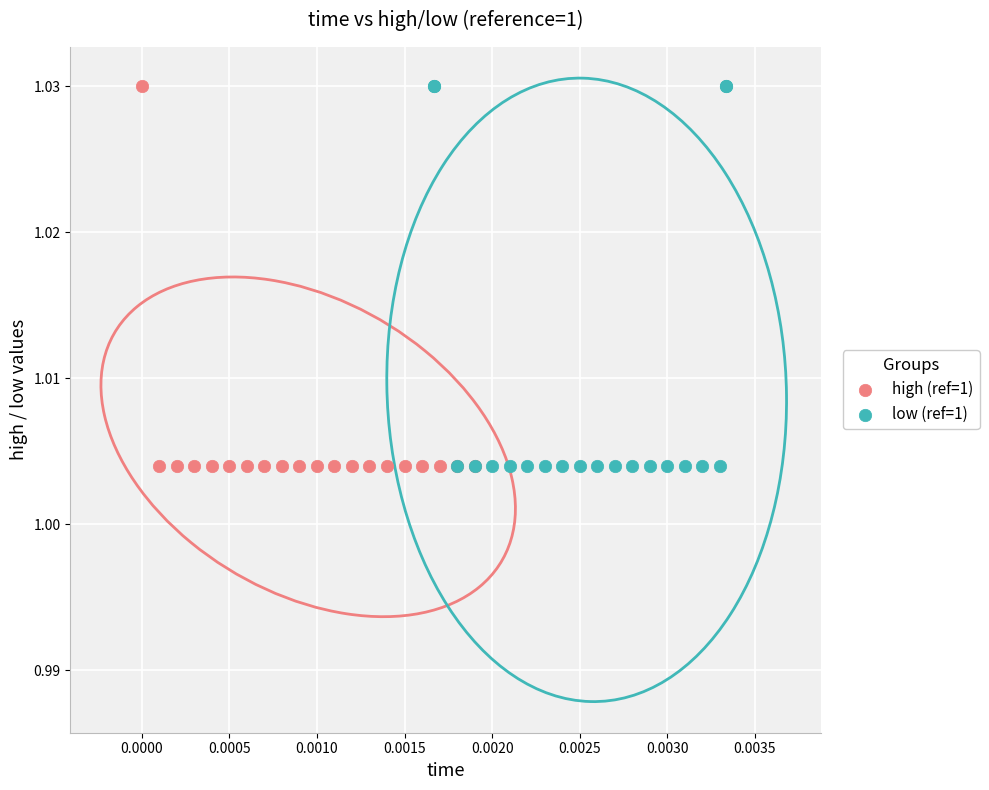

What are all the series names shown in the legend?

high (ref=1), low (ref=1)